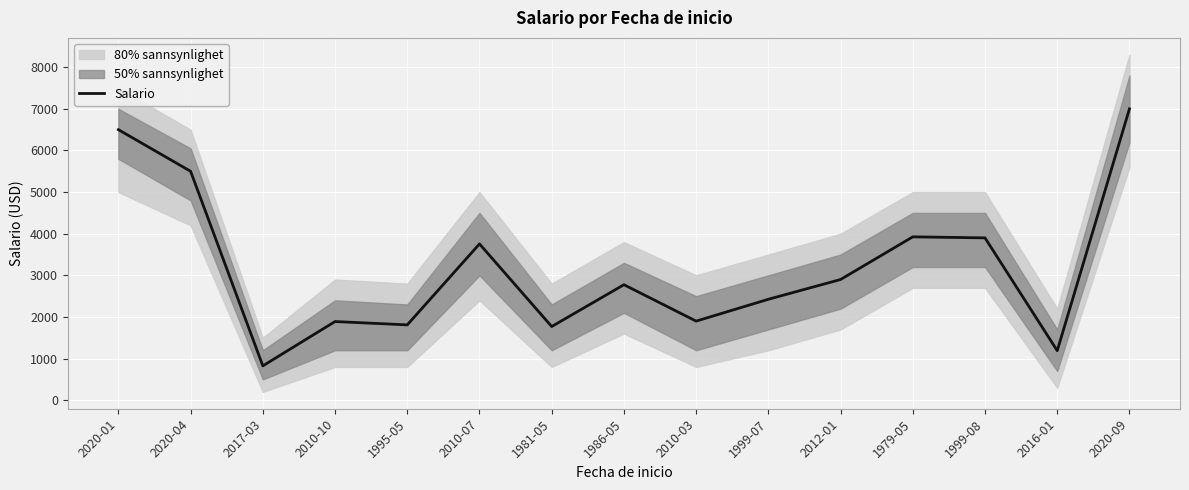

Does the chart display data point markers on the line(s)?

No